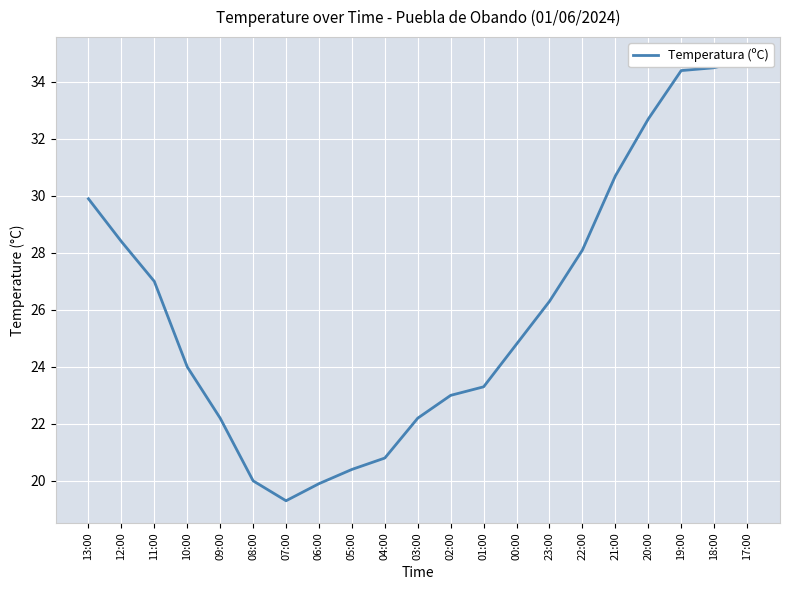

Is this an area chart (filled region under the line)?

No